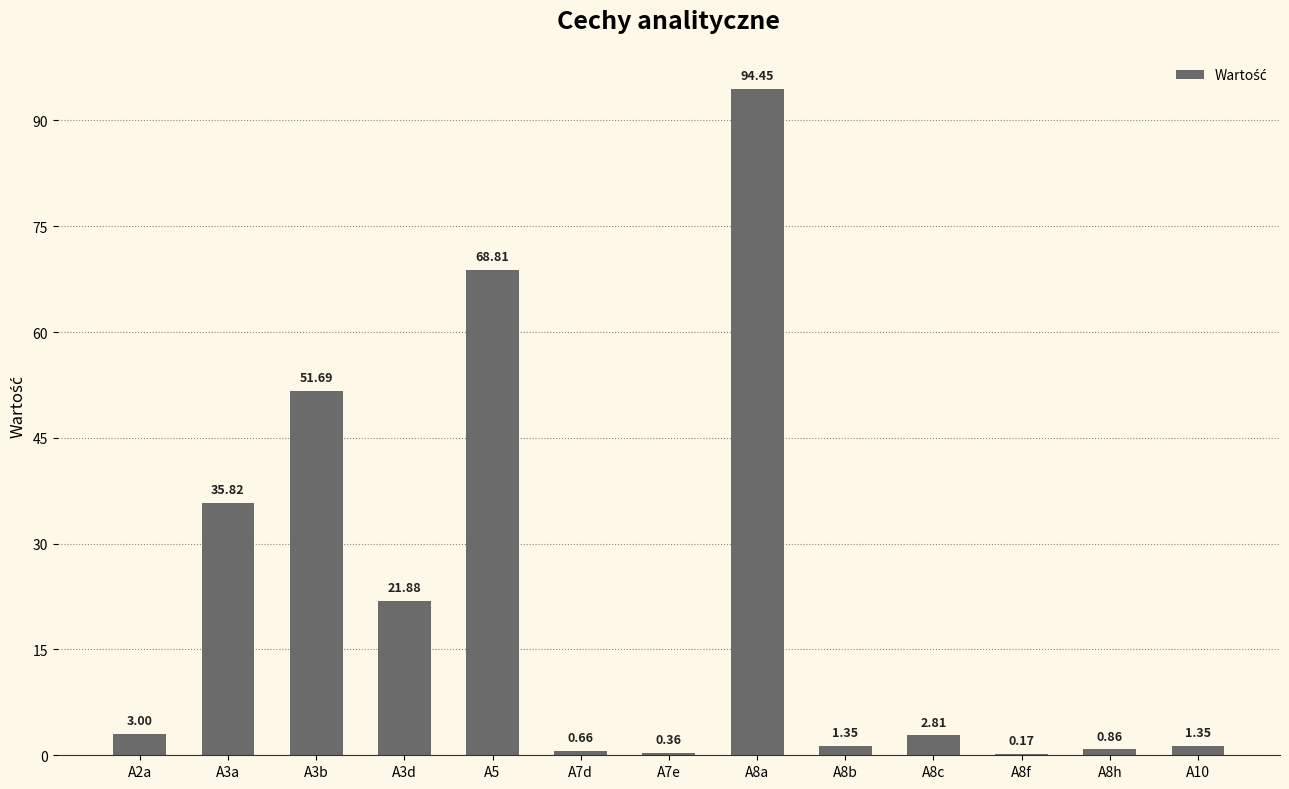

What is the change in value from A8f to A10?

+1.2